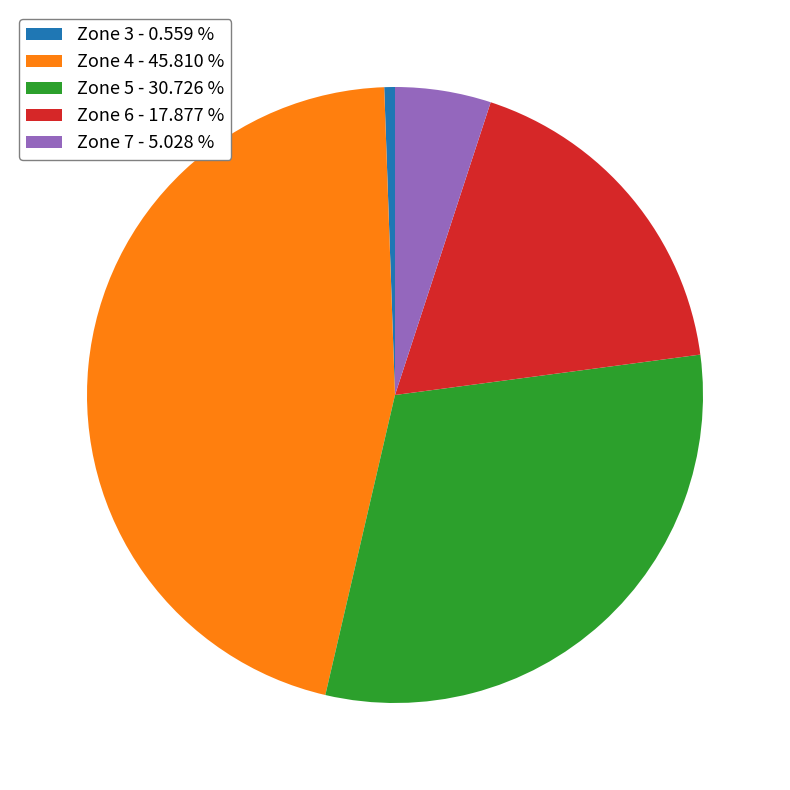

Is Zone 6 the majority of the pie?

No